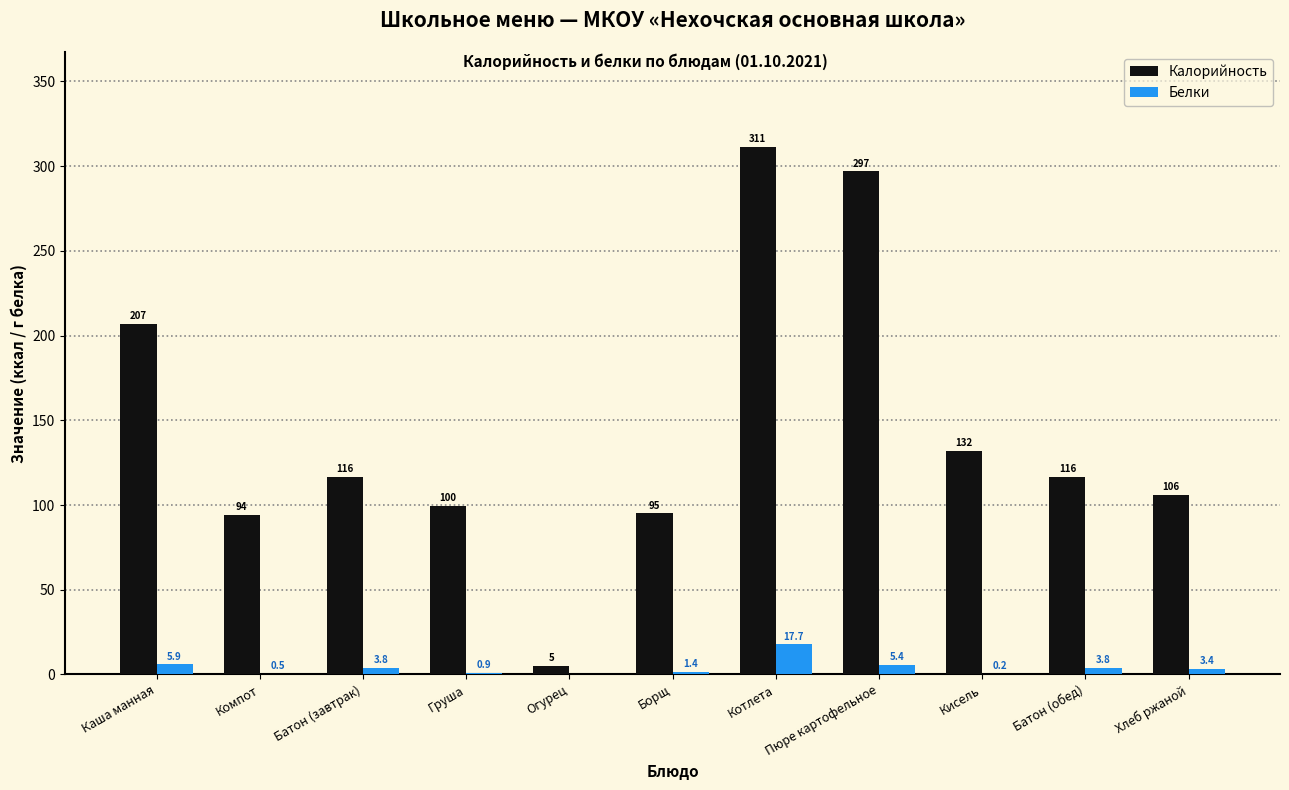

What are all the series names shown in the legend?

Калорийность, Белки